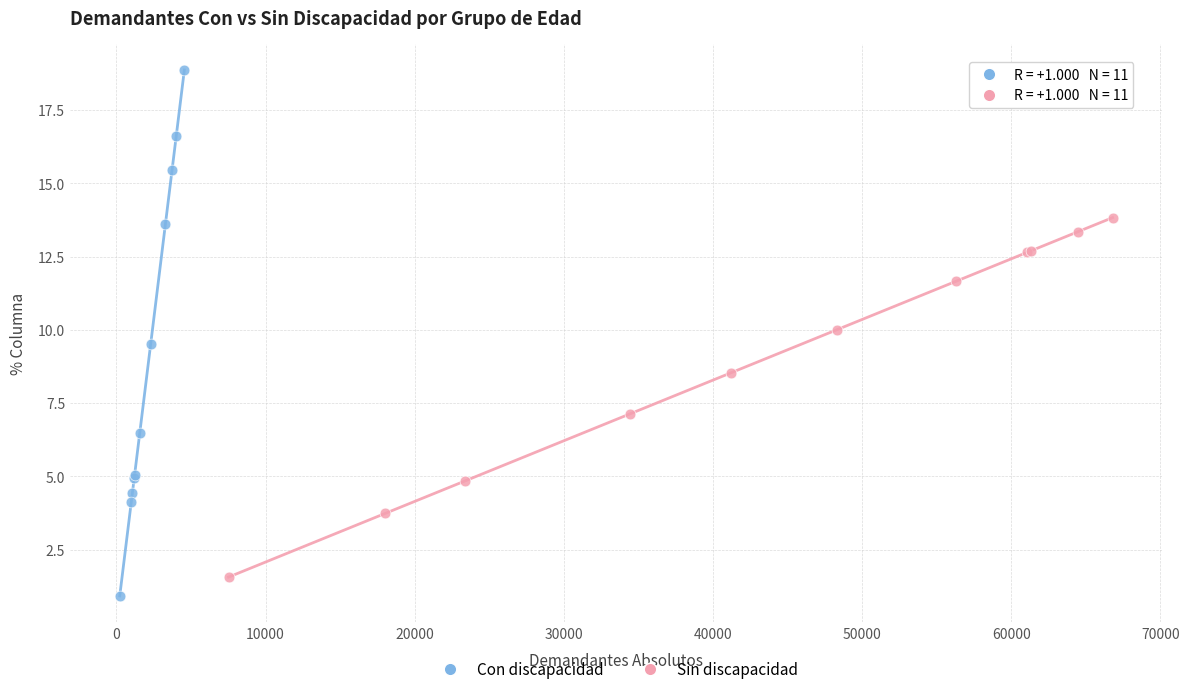

Which series has the widest spread of Y values?

Con discapacidad